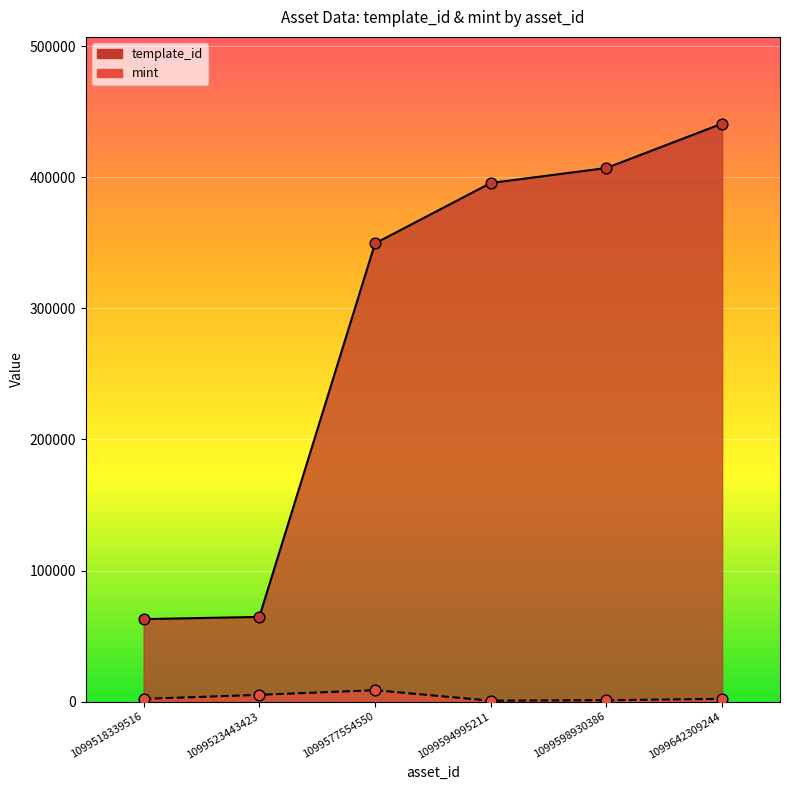

What are all the series names shown in the legend?

template_id, mint